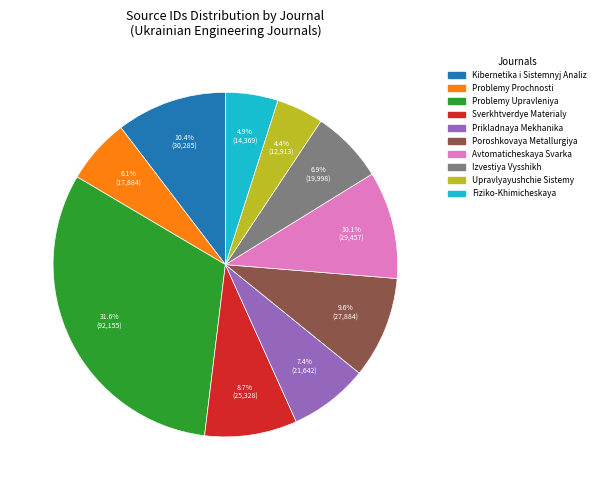

What is the ratio of the value at Kibernetika i Sistemnyj Analiz to the value at Fiziko-Khimicheskaya?

2.1